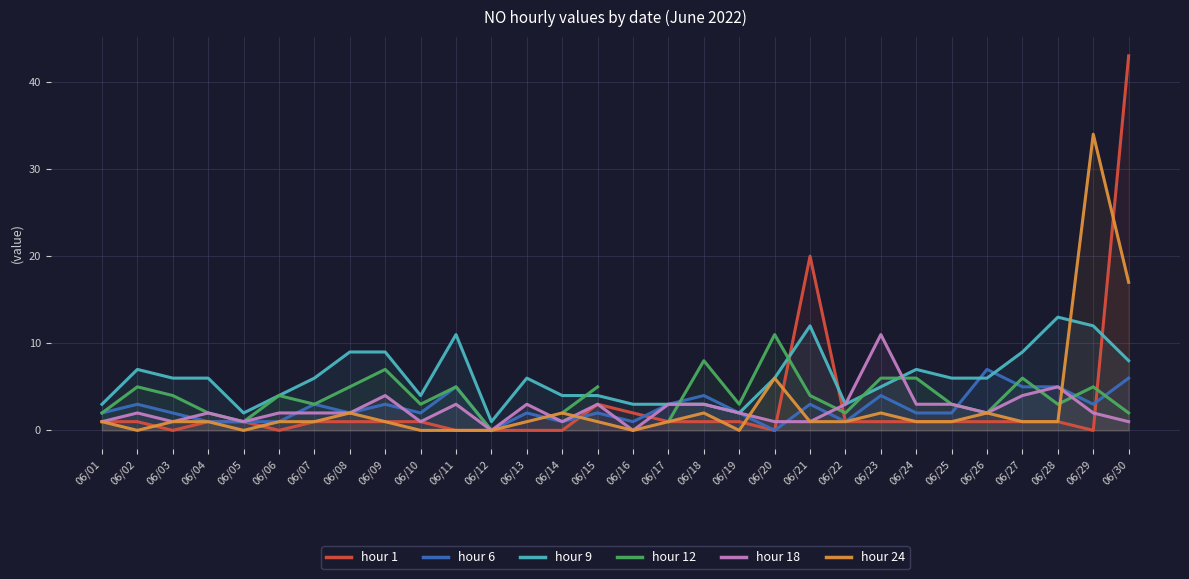

Rank the series at 06/08 from highest to lowest value.

hour 9, hour 12, hour 6, hour 18, hour 24, hour 1